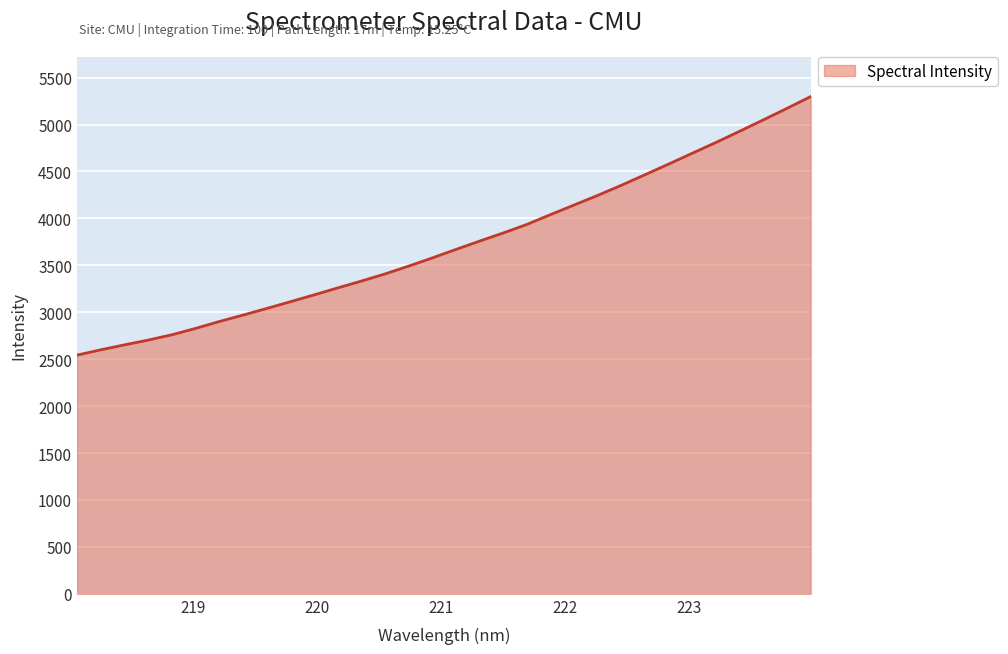

What is the difference between the maximum and minimum values?

2755.1